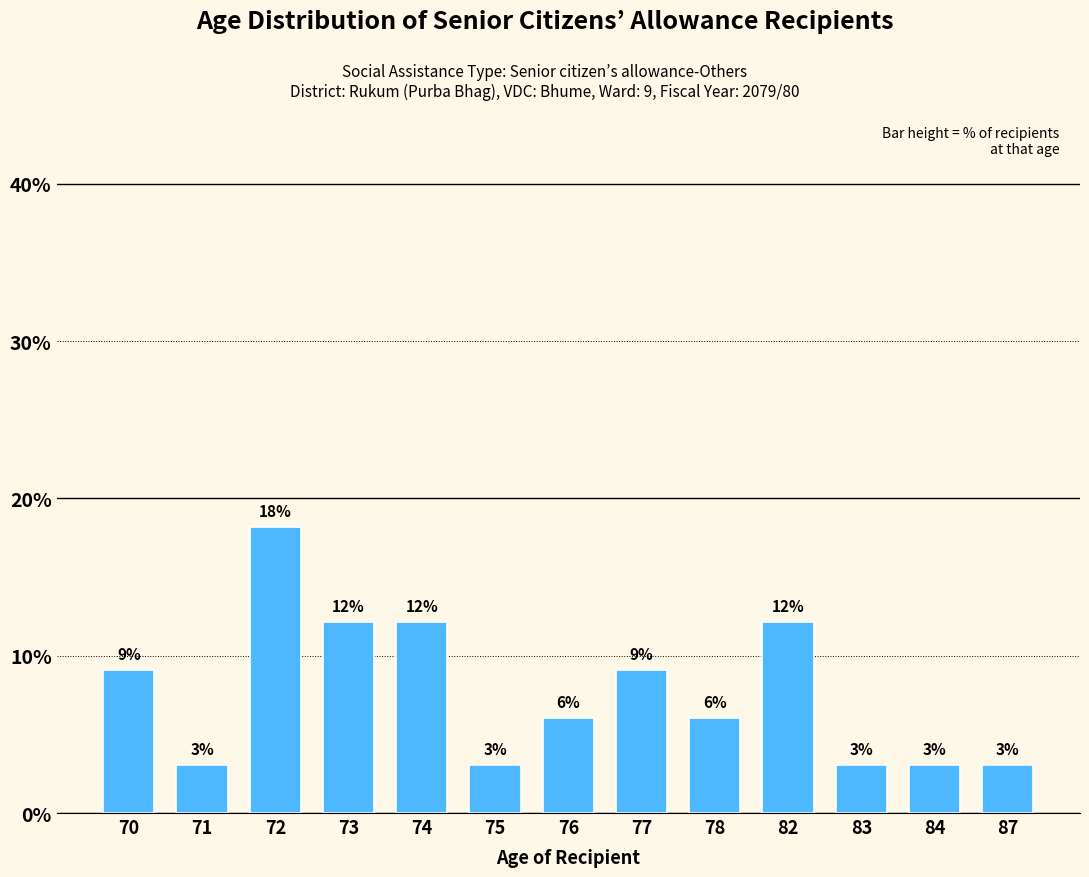

List the labels in order of value, largest first.

72, 73, 74, 82, 70, 77, 76, 78, 71, 75, 83, 84, 87